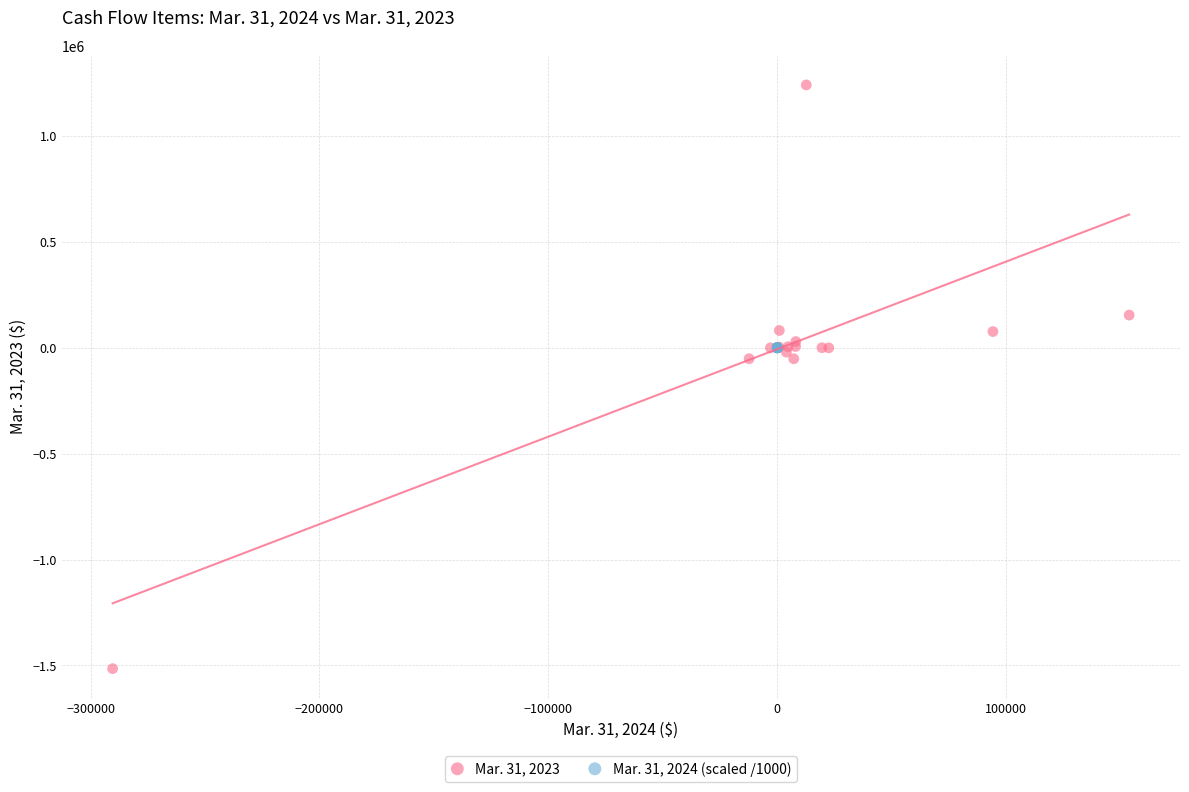

Which series reaches the minimum Y coordinate?

Mar. 31, 2023